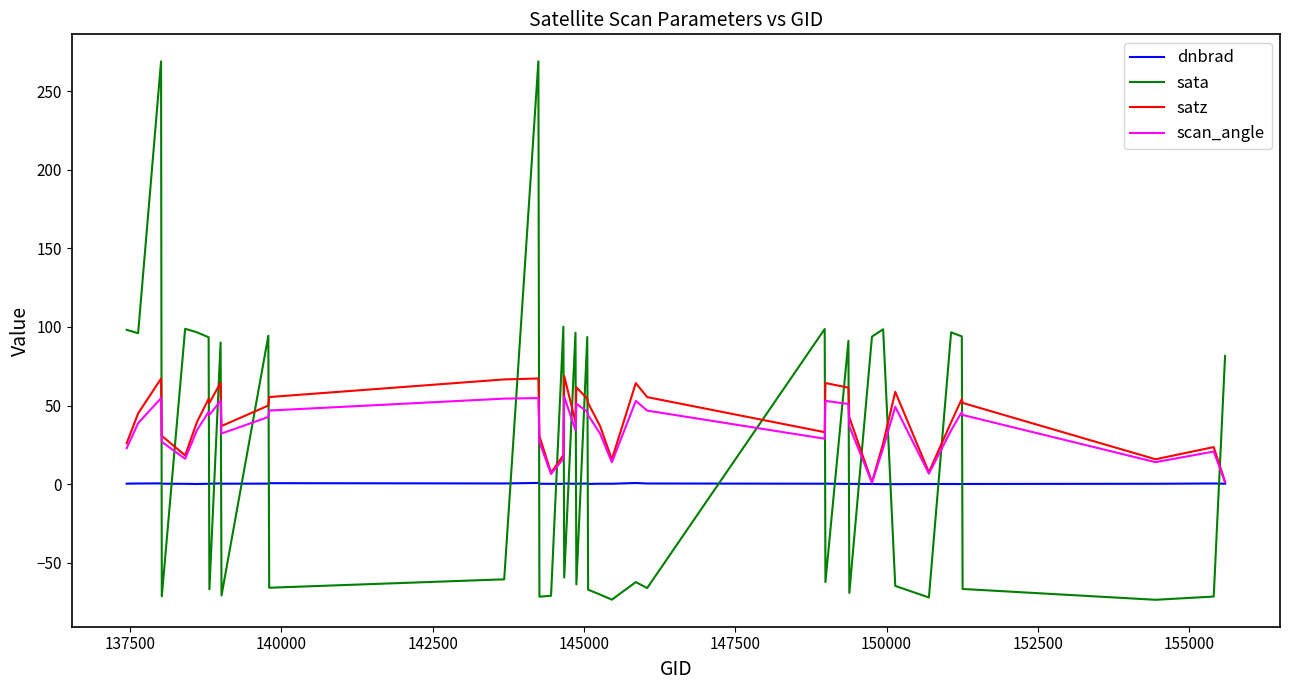

Which series has the widest spread of values?

sata